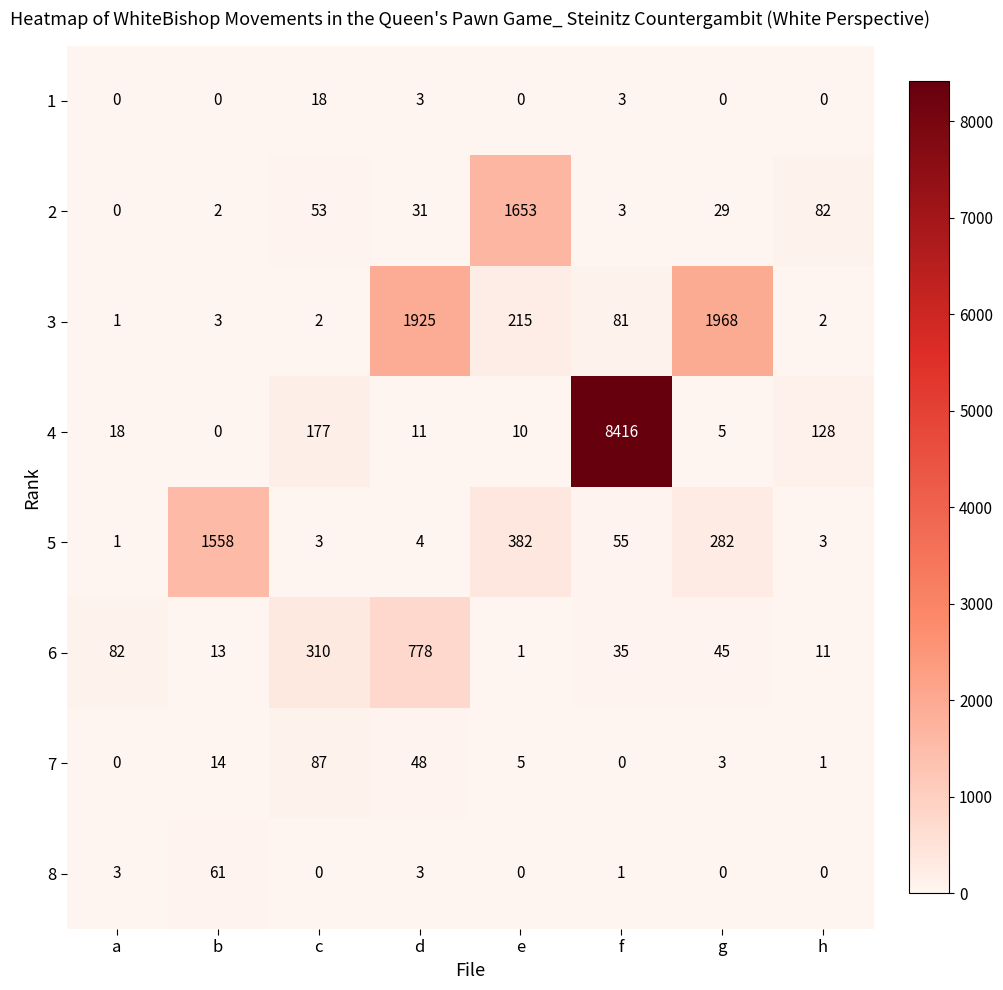

The value of 8 at d is 3. True or false?

True